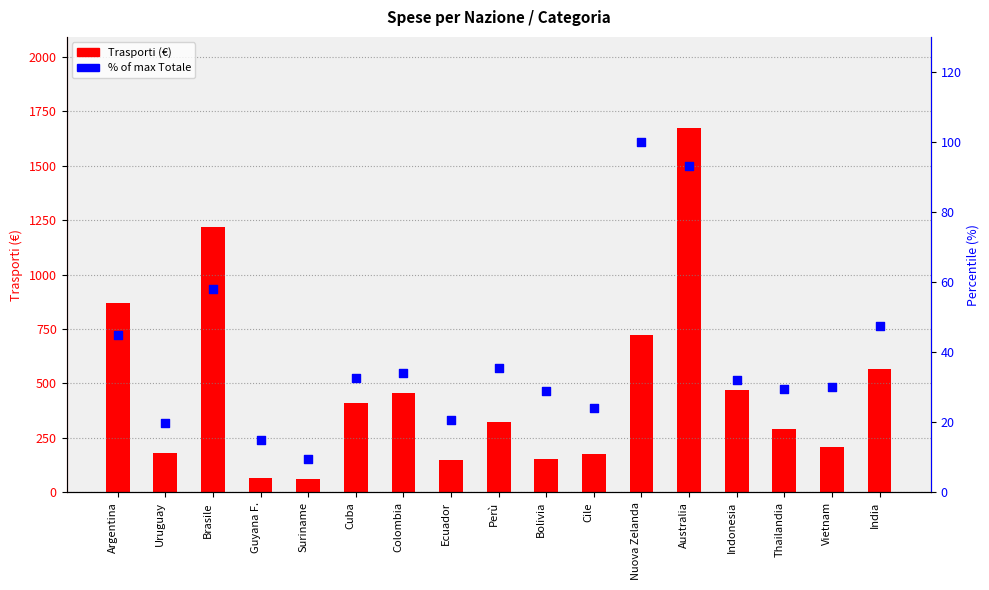

Which series has the largest total across all categories?

Trasporti (€)